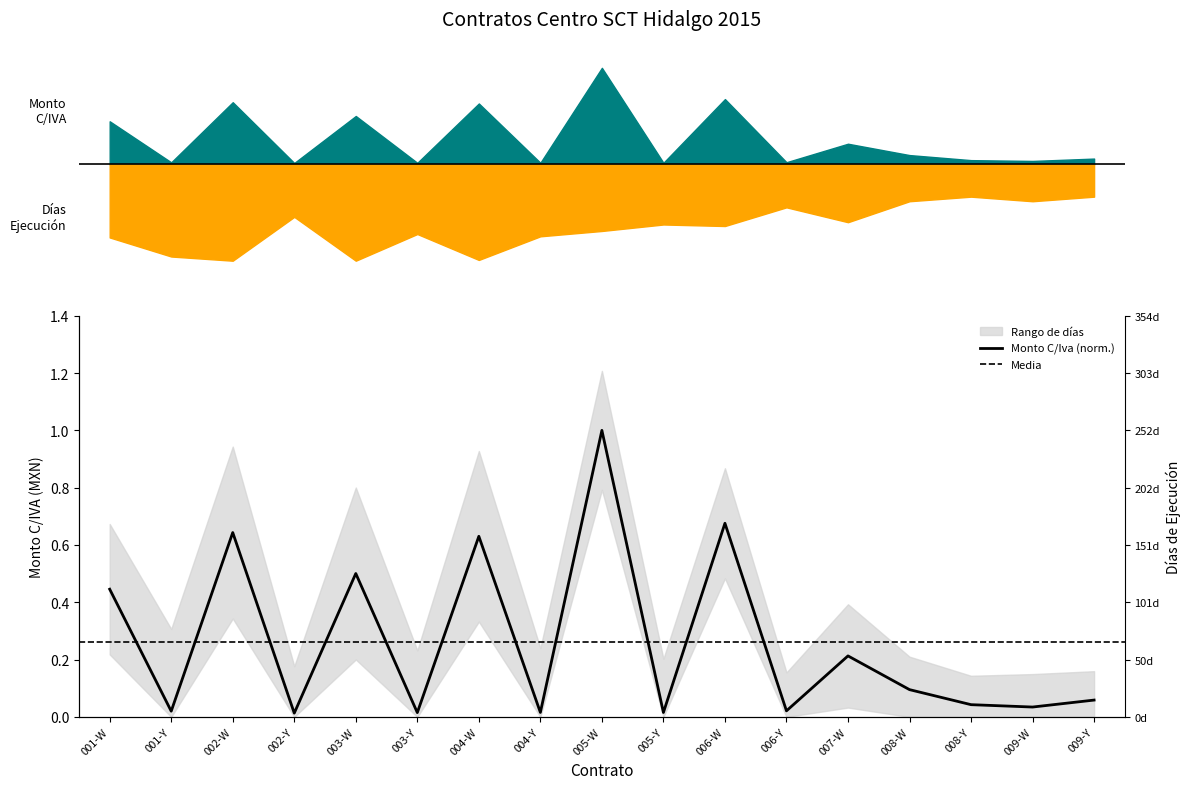

Reading left to right, what are all the values shown in this chart?

001-W=0.4	001-Y=0.0	002-W=0.6	002-Y=0.0	003-W=0.5	003-Y=0.0	004-W=0.6	004-Y=0.0	005-W=1.0	005-Y=0.0	006-W=0.7	006-Y=0.0	007-W=0.2	008-W=0.1	008-Y=0.0	009-W=0.0	009-Y=0.1